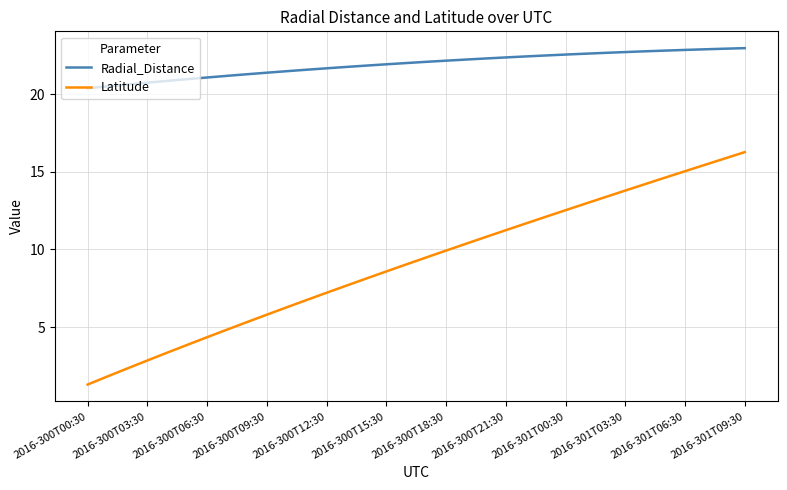

True or false: Radial_Distance and Latitude intersect in this chart.

False